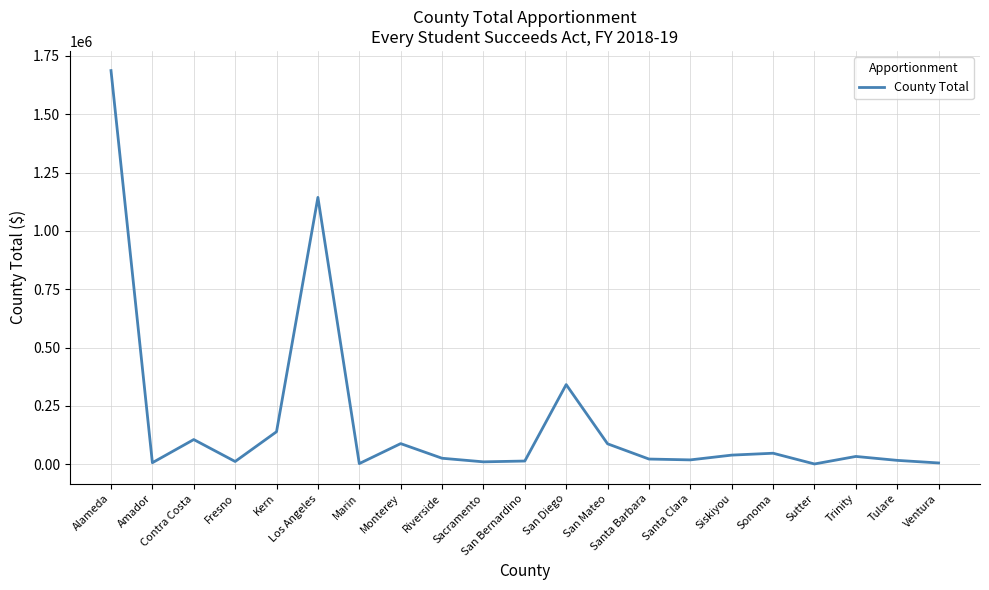

Is this an area chart (filled region under the line)?

No